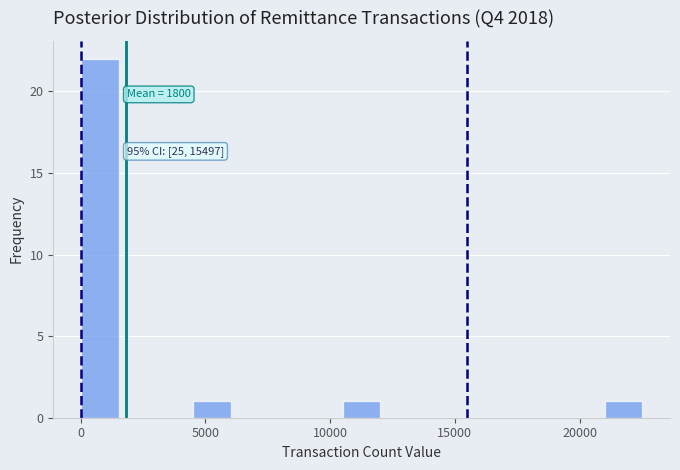

Read against the x-axis, roughly where is the centre of the tallest bar?

1000